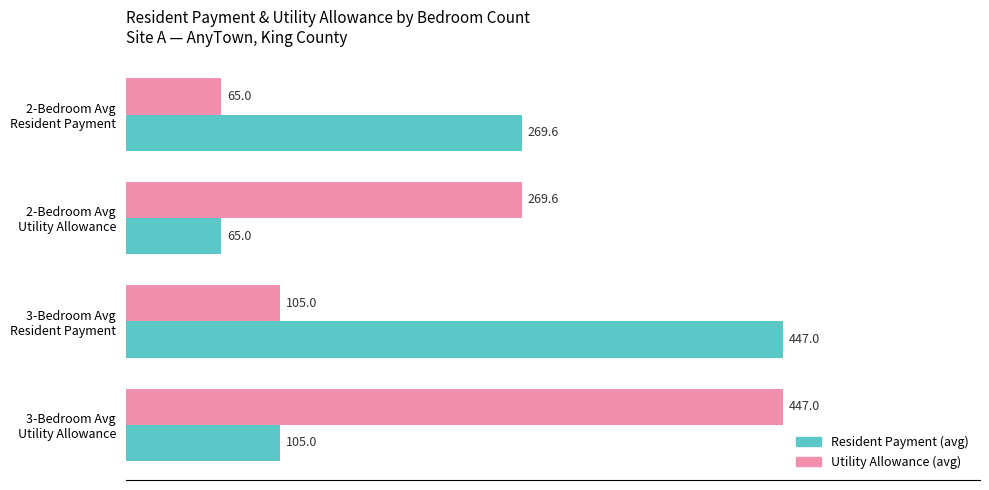

What is the sum of all Resident Payment (avg) values?

886.6